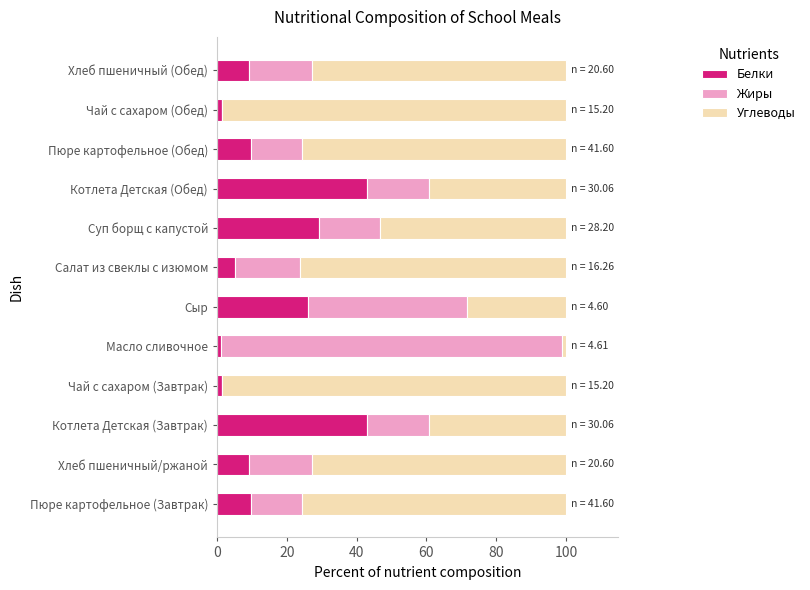

What is the total value across all series at Хлеб пшеничный/ржаной?

100.0